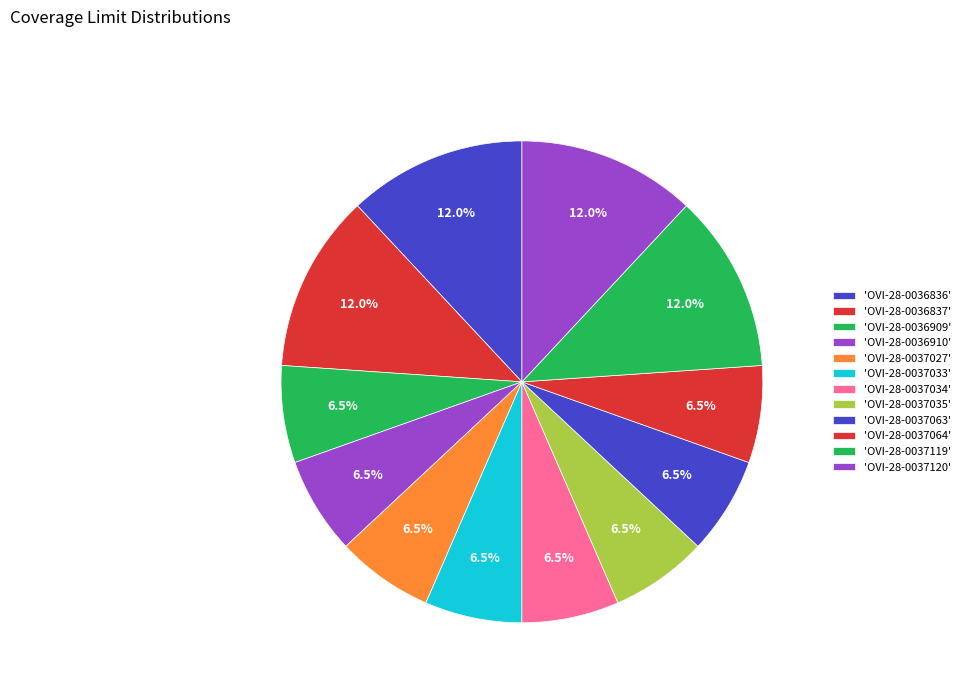

Is there any slice that represents more than half of the pie?

No